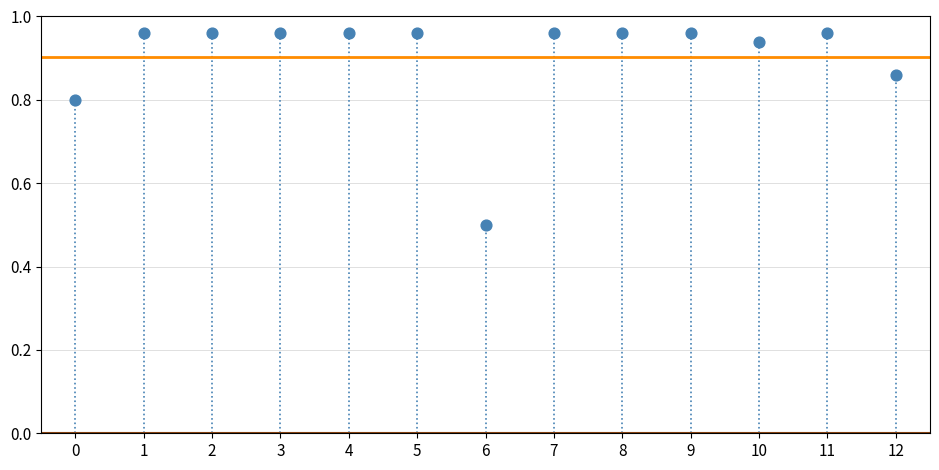

What is the range of Y values (max minus min)?

0.5